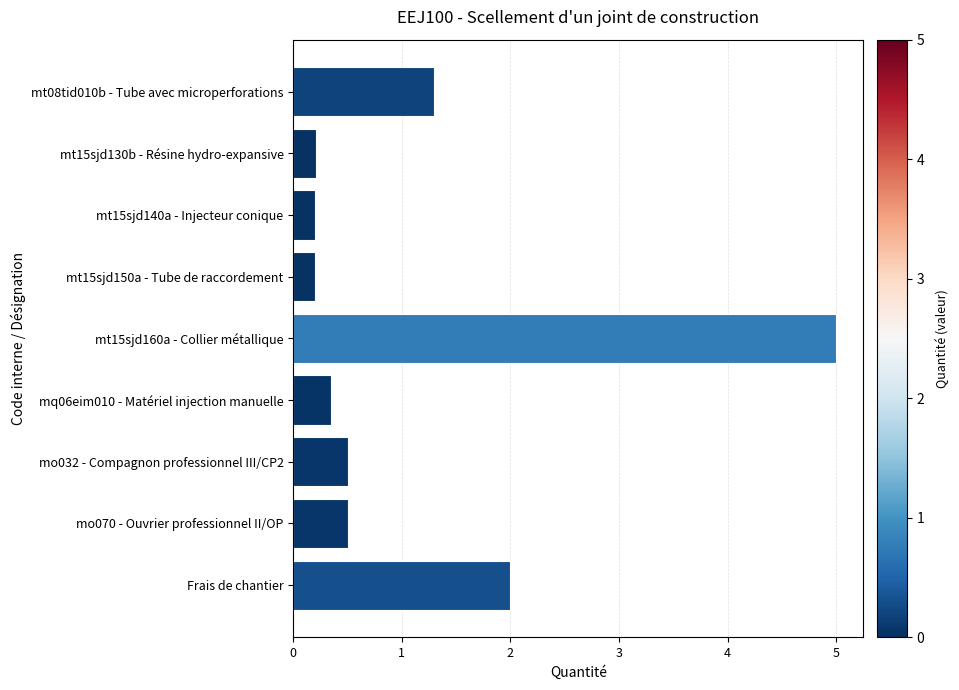

What position from the bottom is Frais de chantier?

1